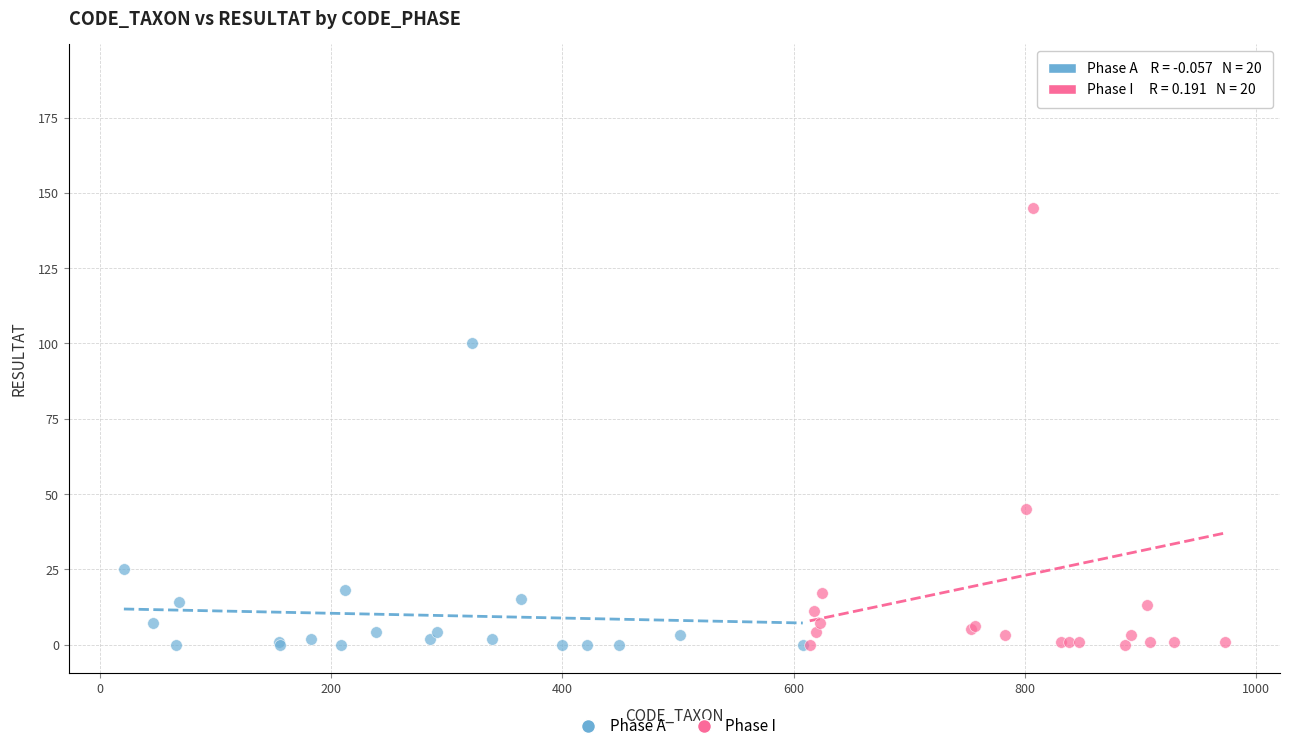

Which series contains the highest Y value?

Phase I